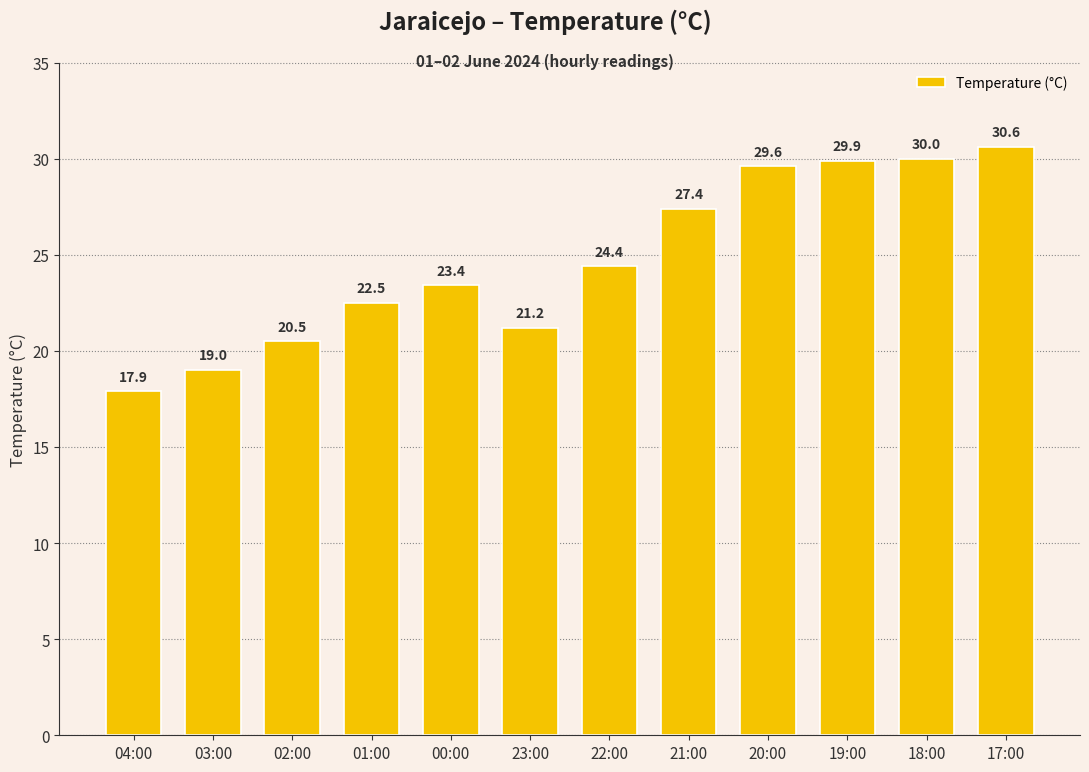

Reading left to right, transcribe all the data shown in this chart.

17.9	19.0	20.5	22.5	23.4	21.2	24.4	27.4	29.6	29.9	30.0	30.6